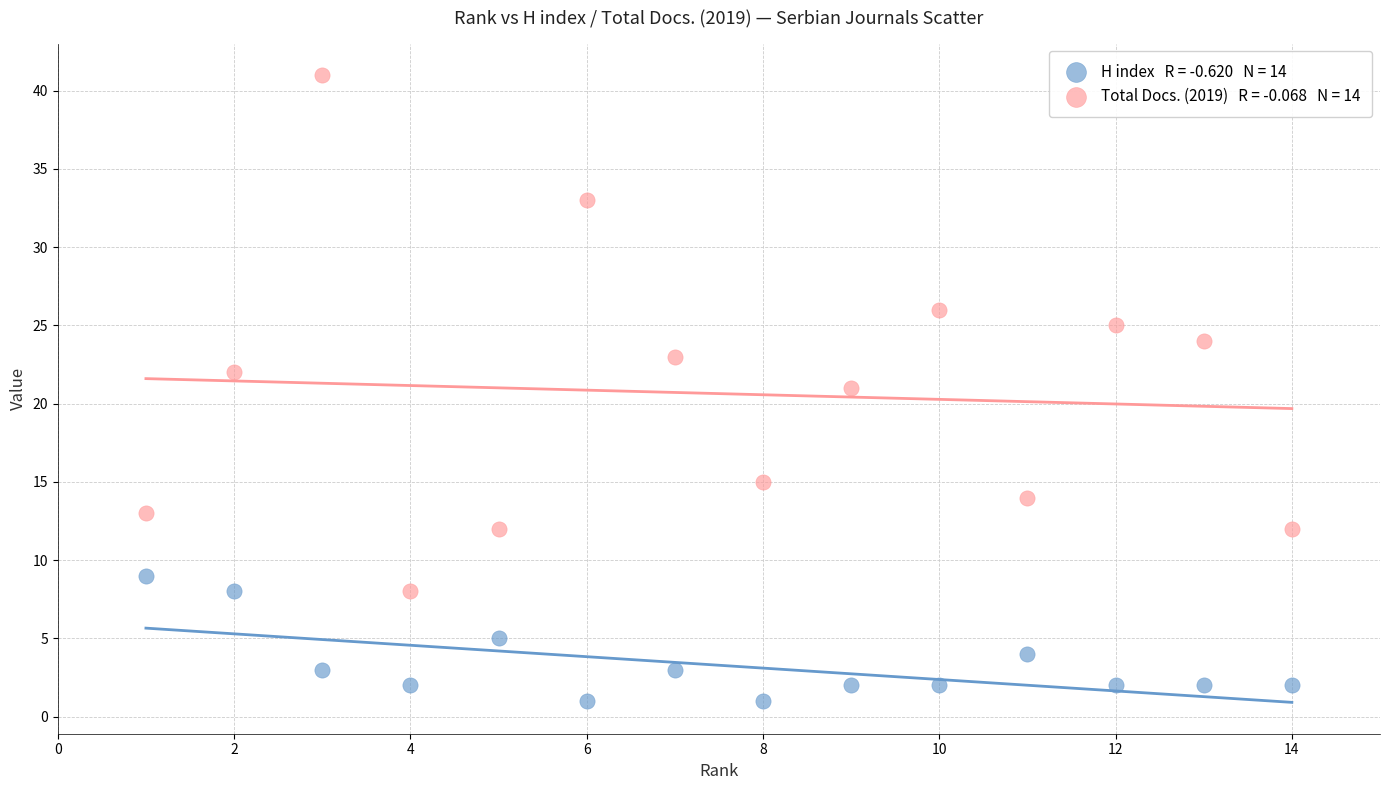

Across all data points, what is the range of Y values (max minus min)?

40